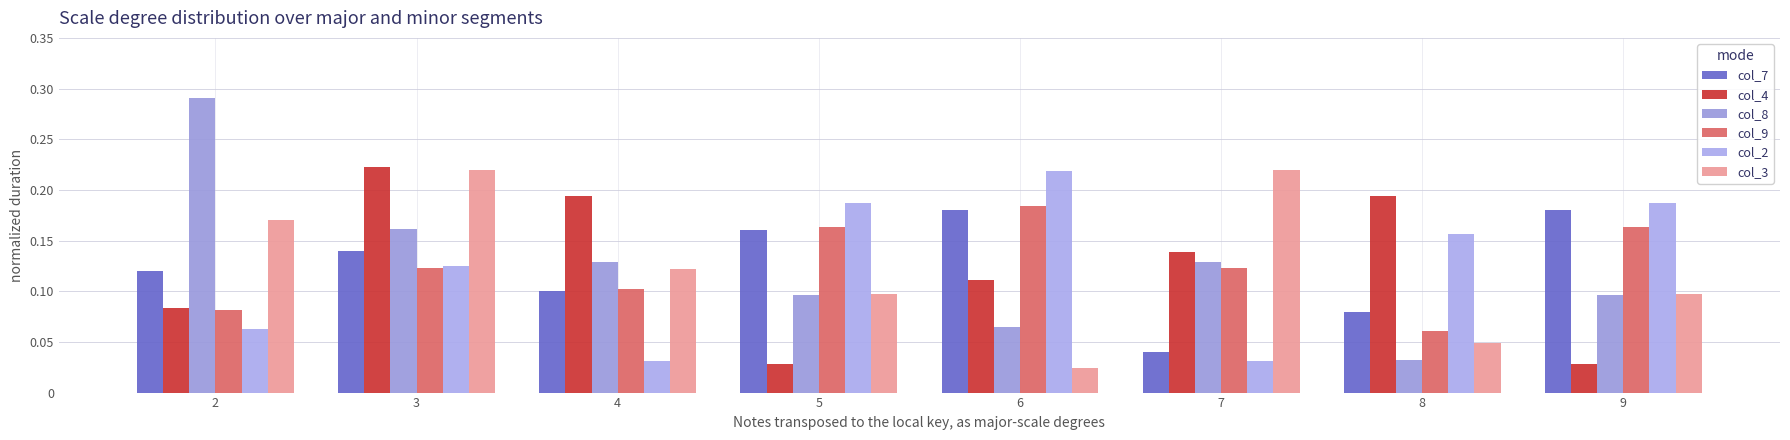

Is it true that col_9 equals 0.1 at 2?

True